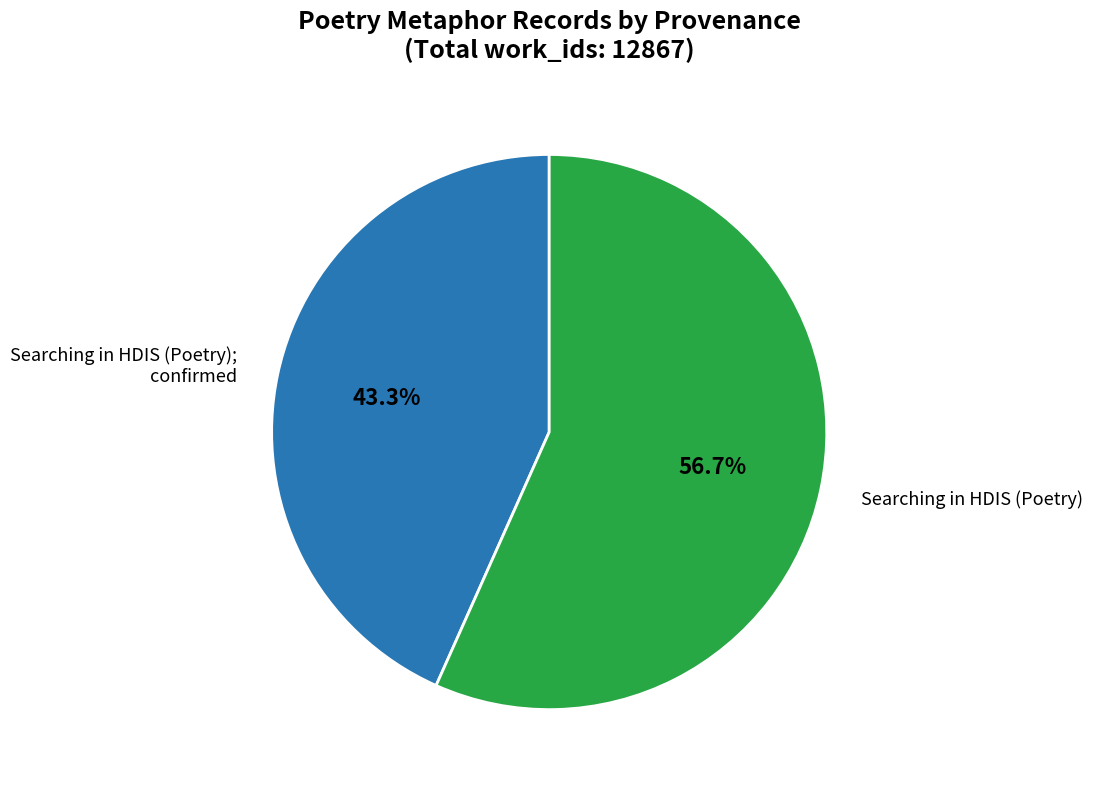

How many segments does this pie chart have?

2